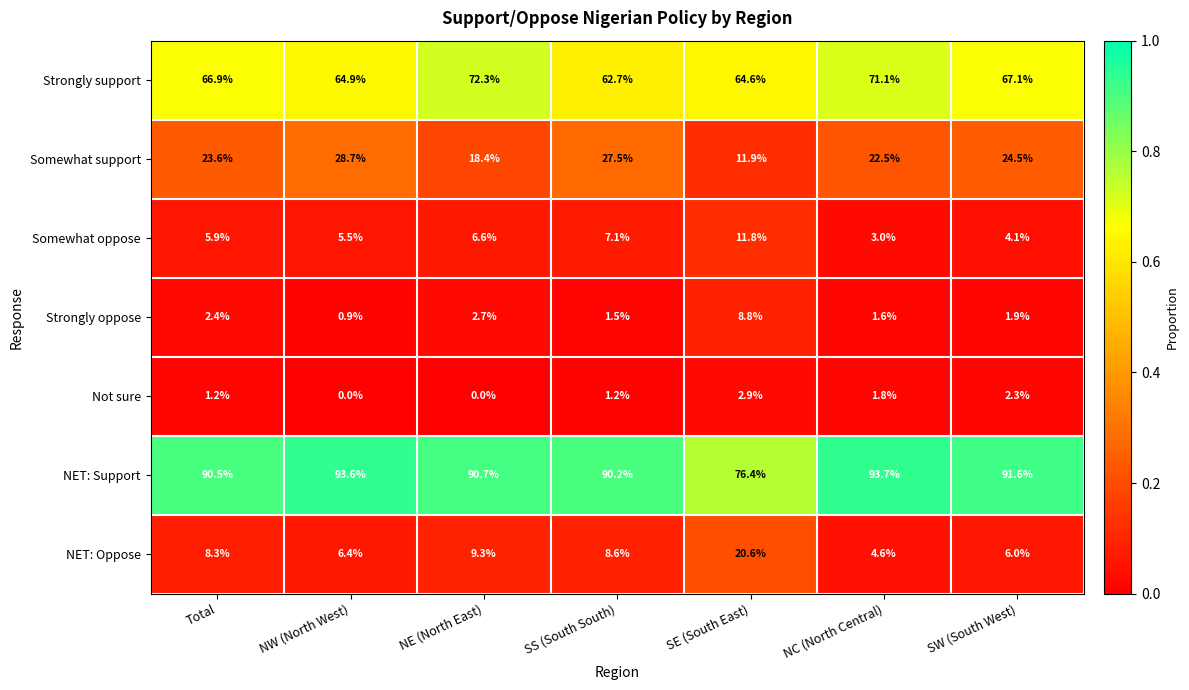

Which series changed the most between Total and SS (South South)?

Strongly support